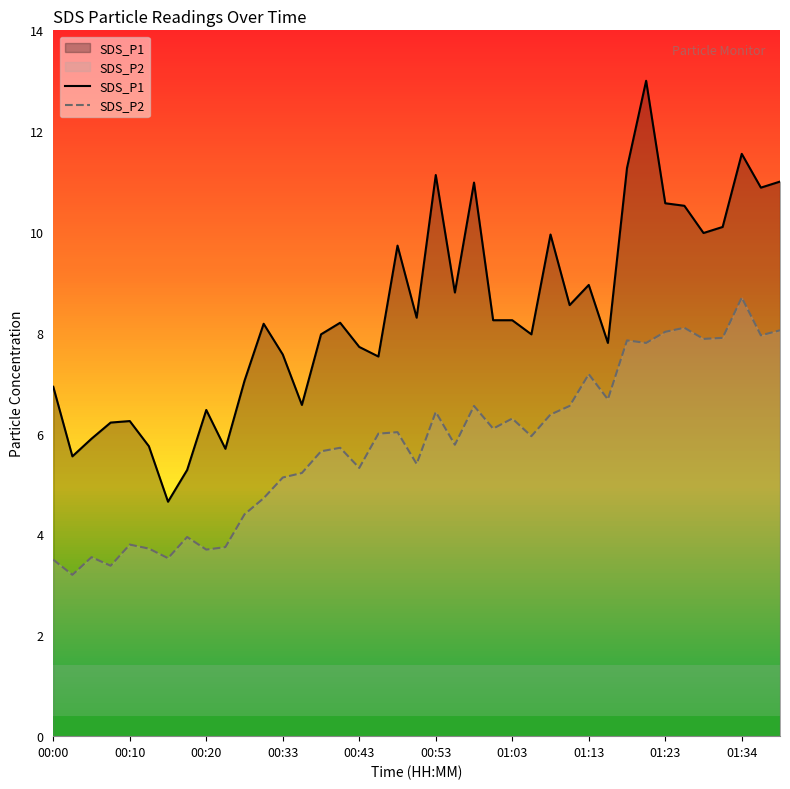

True or false: SDS_P1 and SDS_P2 intersect in this chart.

False